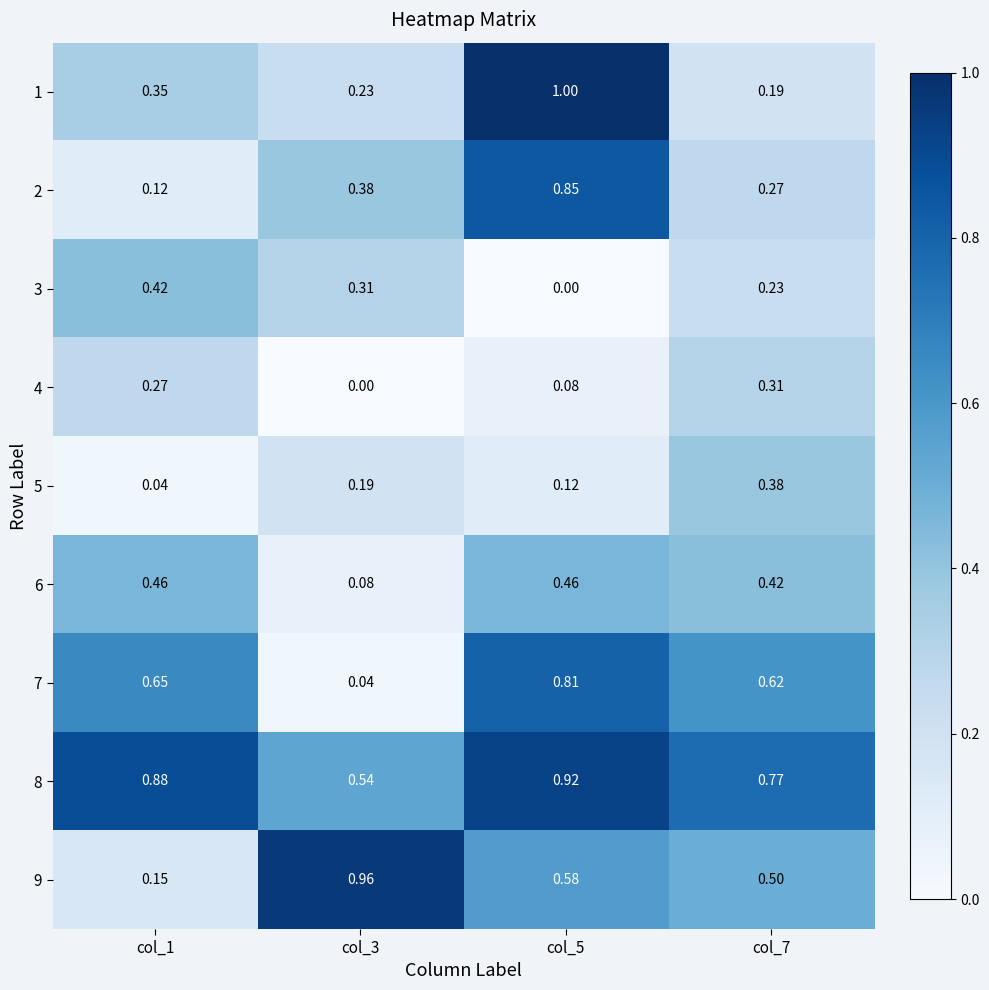

Is the value of 8 at col_5 greater than the value of 7 at col_3?

Yes